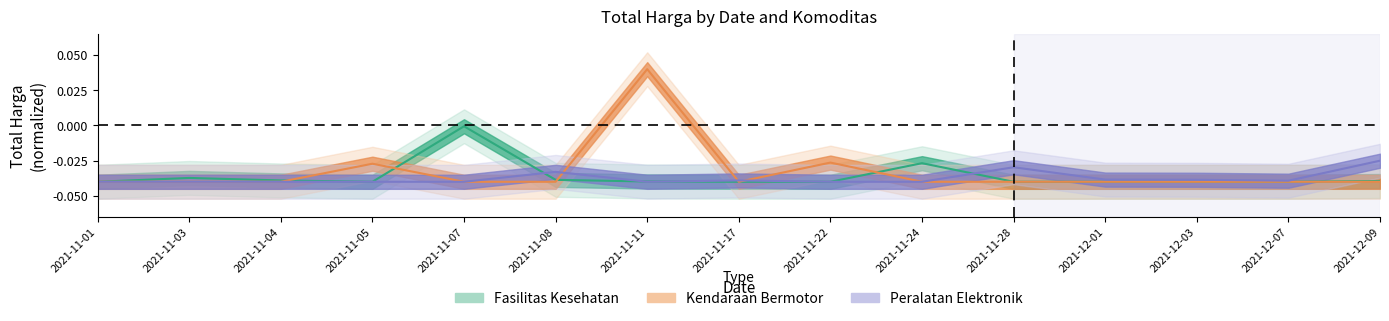

Reading right to left, list all the values displayed in this chart.

Fasilitas Kesehatan: 2021-12-09=-0.0	2021-12-07=-0.0	2021-12-03=-0.0	2021-12-01=-0.0	2021-11-28=-0.0	2021-11-24=-0.0	2021-11-22=-0.0	2021-11-17=-0.0	2021-11-11=-0.0	2021-11-08=-0.0	2021-11-07=-0.0	2021-11-05=-0.0	2021-11-04=-0.0	2021-11-03=-0.0	2021-11-01=-0.0
Kendaraan Bermotor: 2021-12-09=-0.0	2021-12-07=-0.0	2021-12-03=-0.0	2021-12-01=-0.0	2021-11-28=-0.0	2021-11-24=-0.0	2021-11-22=-0.0	2021-11-17=-0.0	2021-11-11=0.0	2021-11-08=-0.0	2021-11-07=-0.0	2021-11-05=-0.0	2021-11-04=-0.0	2021-11-03=-0.0	2021-11-01=-0.0
Peralatan Elektronik: 2021-12-09=-0.0	2021-12-07=-0.0	2021-12-03=-0.0	2021-12-01=-0.0	2021-11-28=-0.0	2021-11-24=-0.0	2021-11-22=-0.0	2021-11-17=-0.0	2021-11-11=-0.0	2021-11-08=-0.0	2021-11-07=-0.0	2021-11-05=-0.0	2021-11-04=-0.0	2021-11-03=-0.0	2021-11-01=-0.0